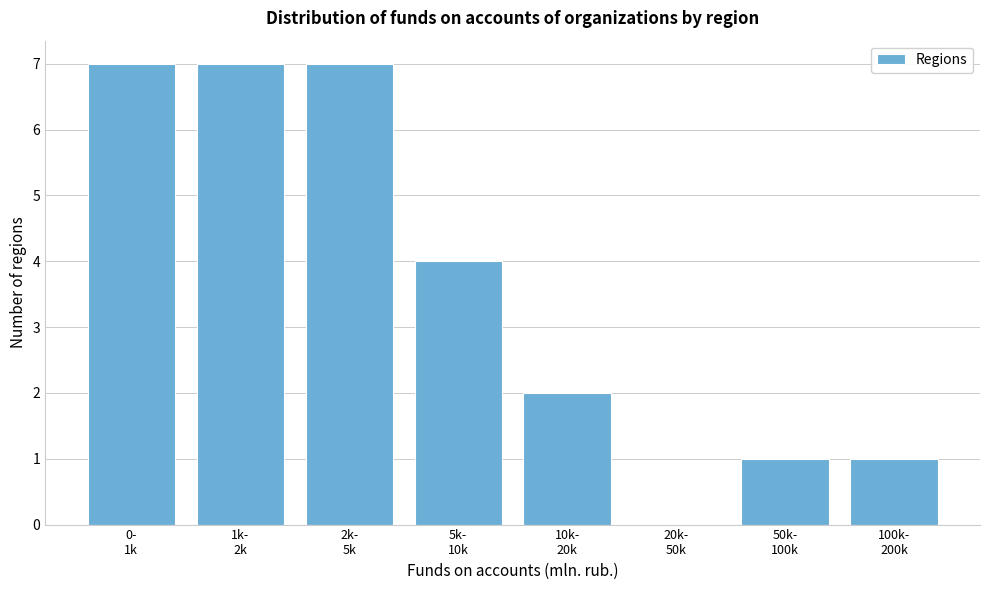

What is the maximum value shown in the chart?

7